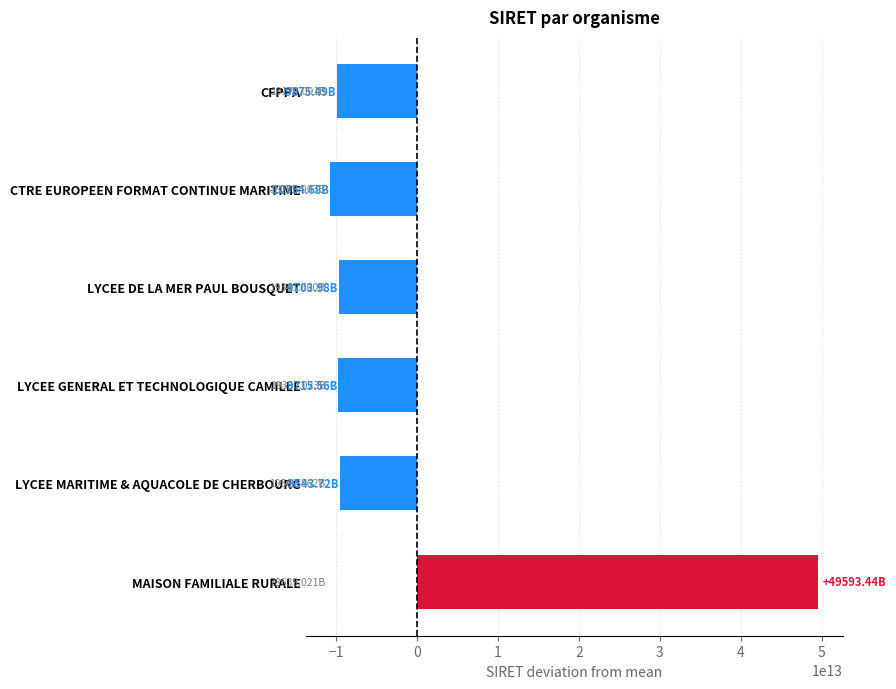

What is the label of the 6th bar from the bottom?

CFPPA